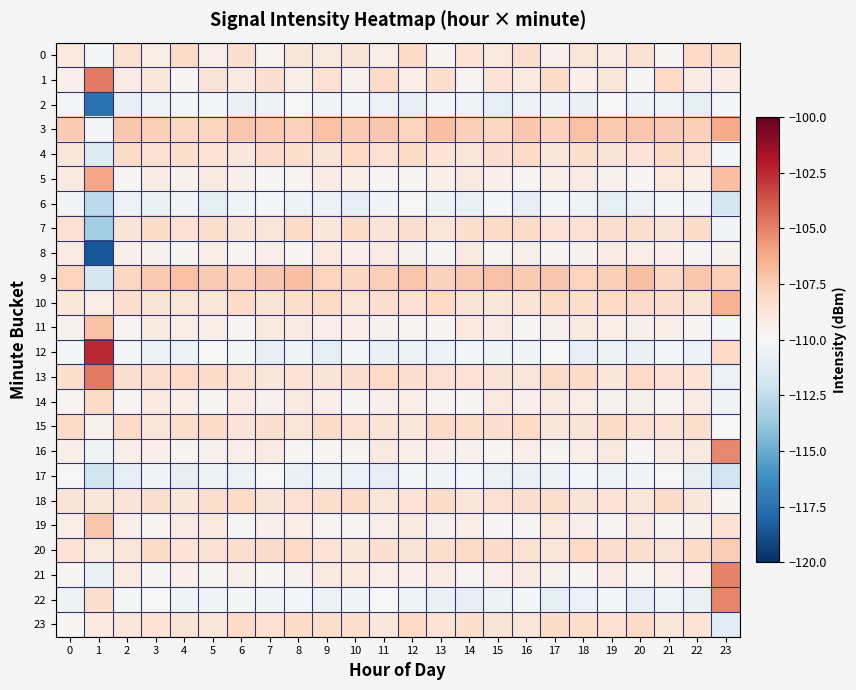

At 2, list the series in order from smallest to largest.

17, 2, 6, 12, 22, 5, 14, 11, 8, 19, 16, 1, 21, 23, 20, 7, 18, 0, 13, 10, 4, 15, 9, 3